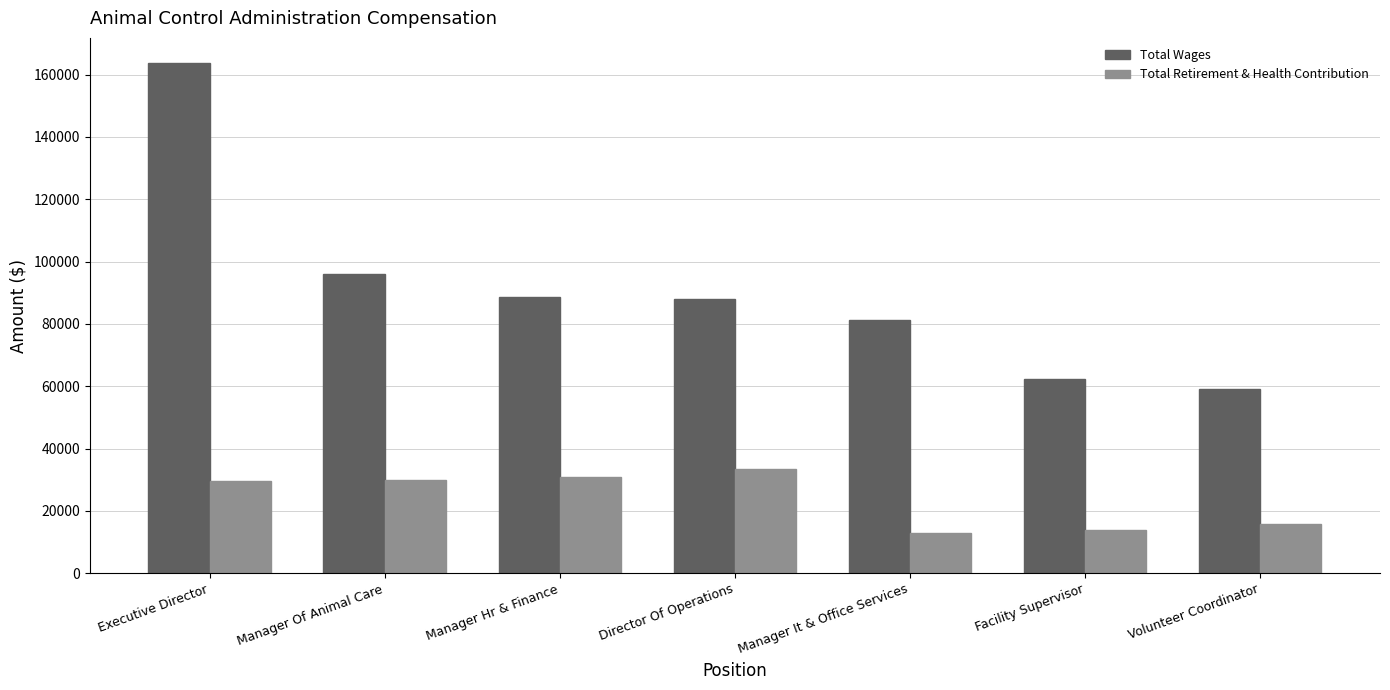

The value of Total Retirement & Health Contribution at Facility Supervisor is 13693. True or false?

True